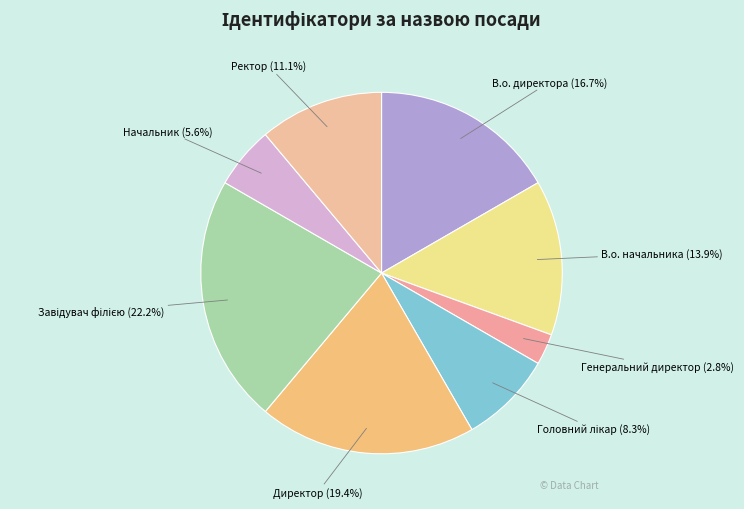

How many segments does this pie chart have?

8